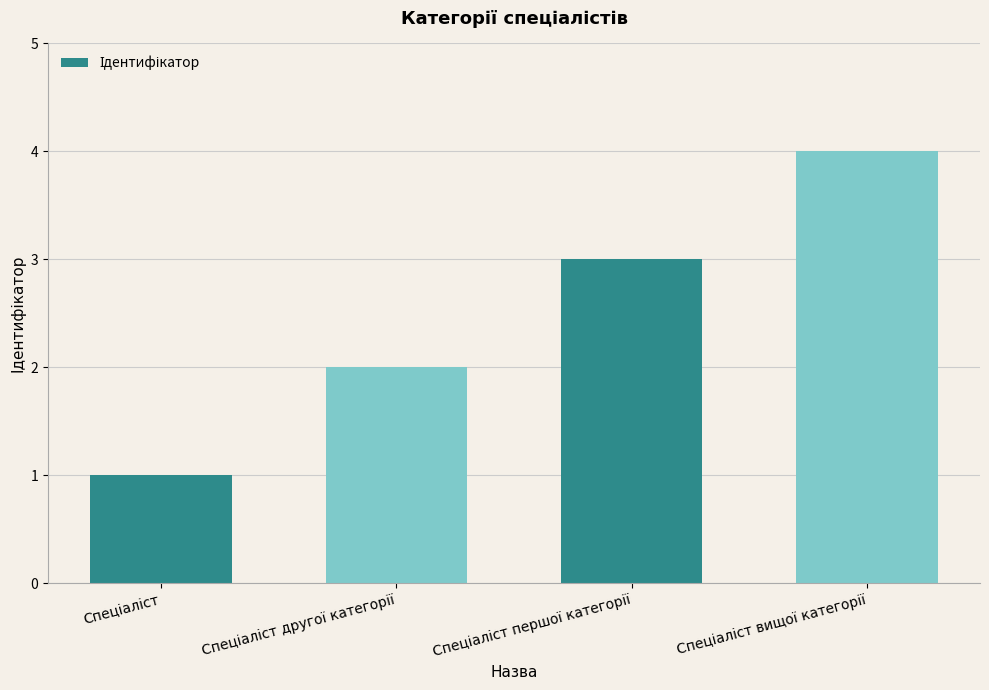

What is the greatest value displayed?

4